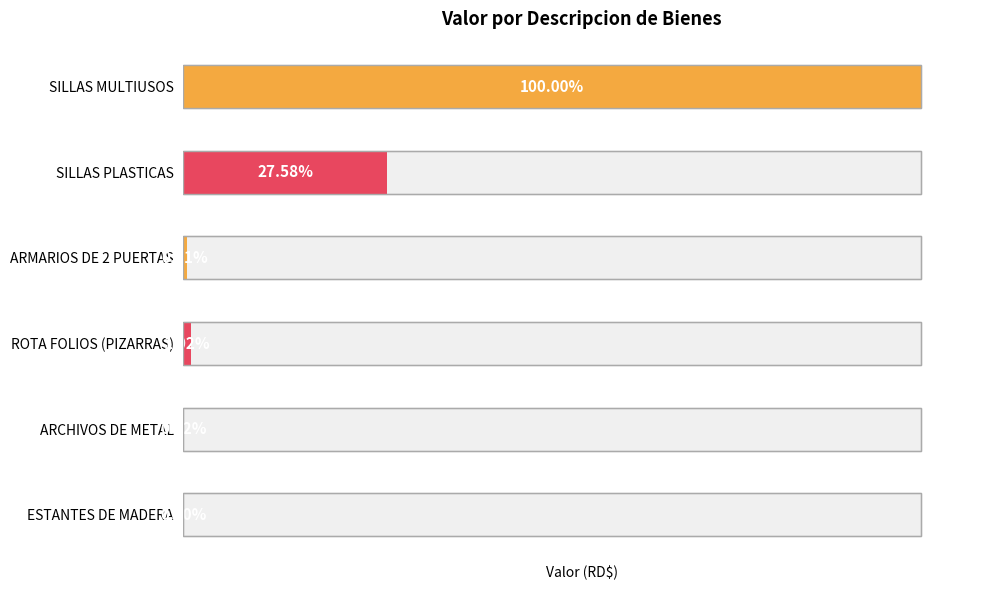

The value at ARMARIOS DE 2 PUERTAS is 261610.0. True or false?

False